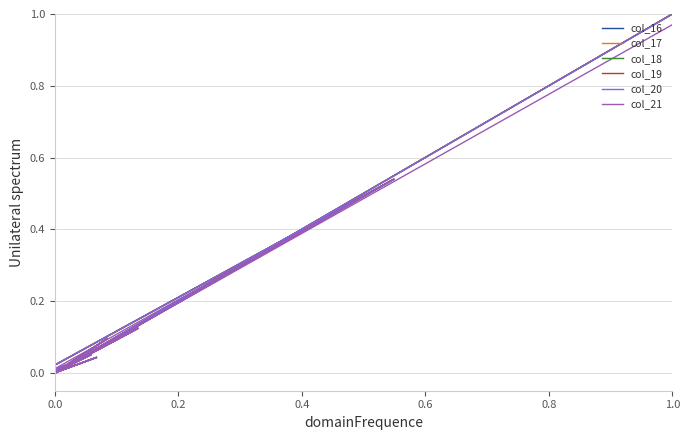

True or false: col_17 and col_19 cross at least once.

False